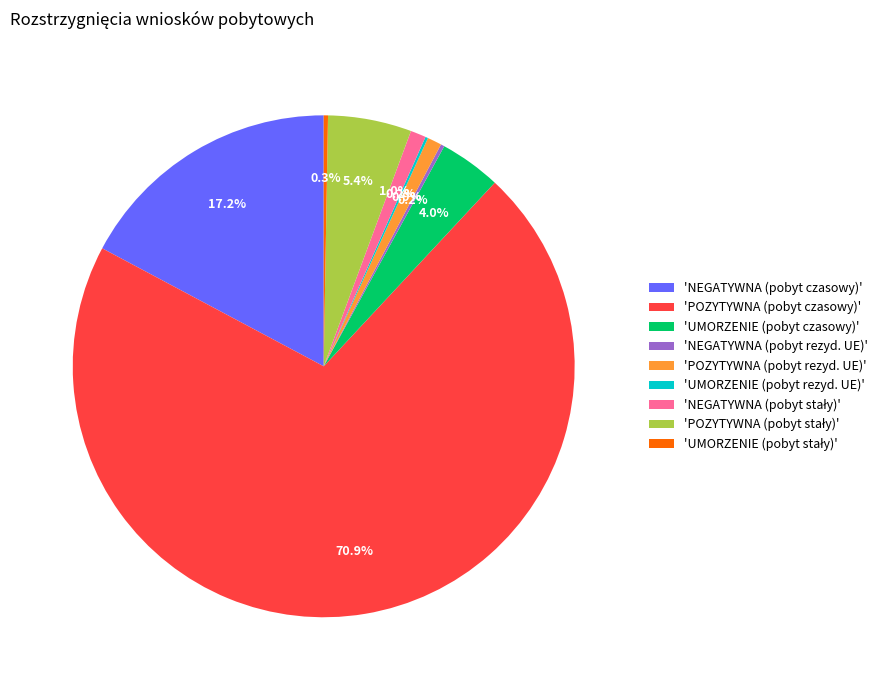

Is the sum of 'NEGATYWNA (pobyt czasowy)' and 'POZYTYWNA (pobyt rezyd. UE)' greater than half?

No